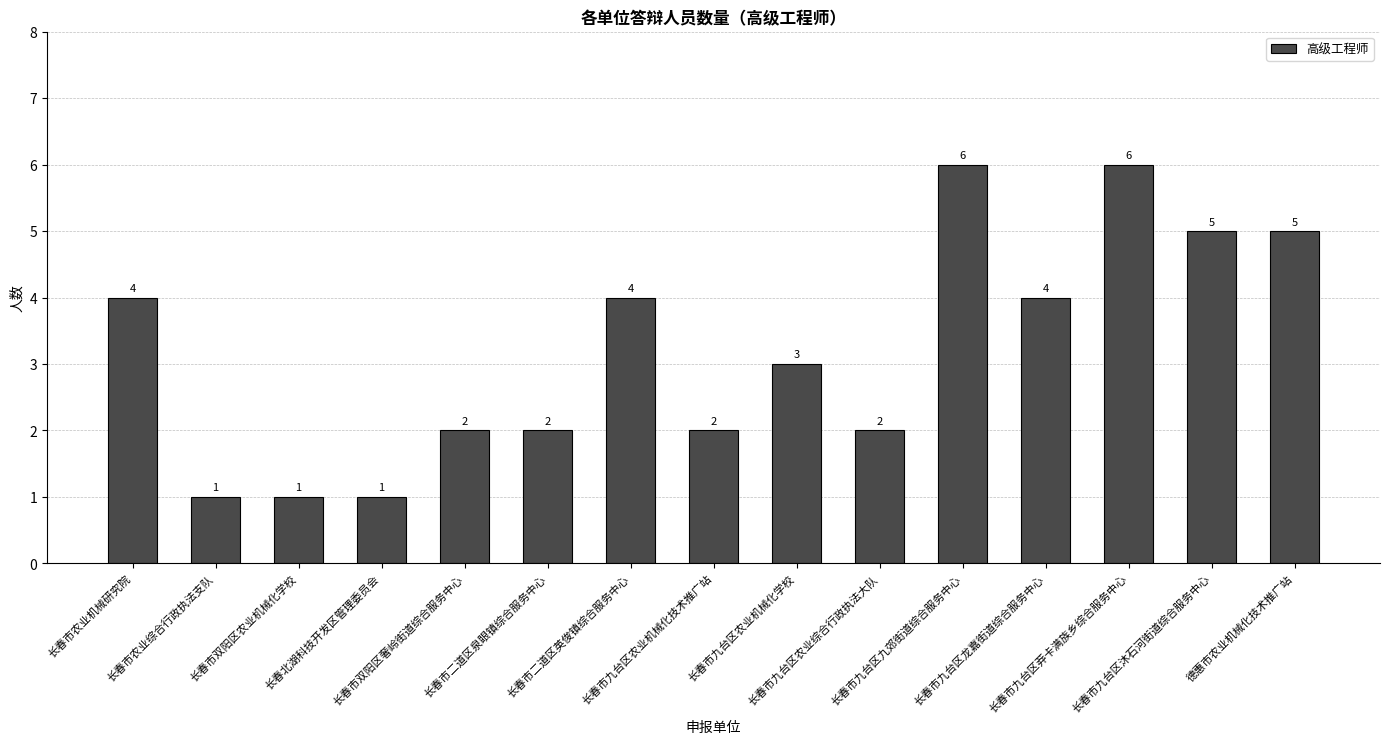

Does the chart contain stacked bars?

No